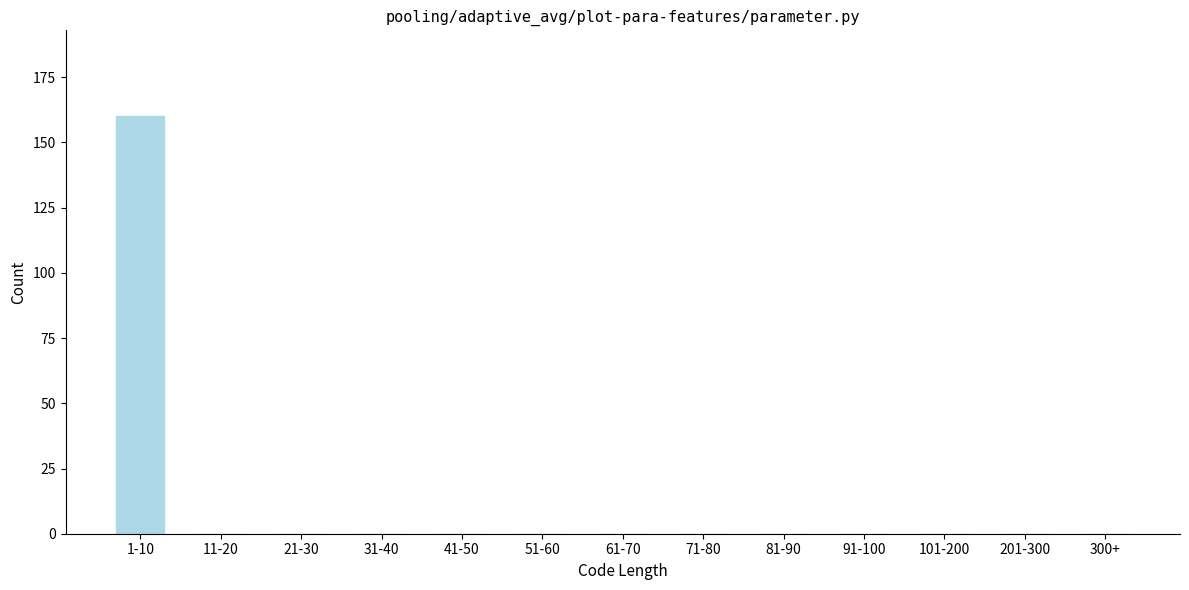

Reading left to right, list all the values displayed in this chart.

1-10=160	11-20=0	21-30=0	31-40=0	41-50=0	51-60=0	61-70=0	71-80=0	81-90=0	91-100=0	101-200=0	201-300=0	300+=0